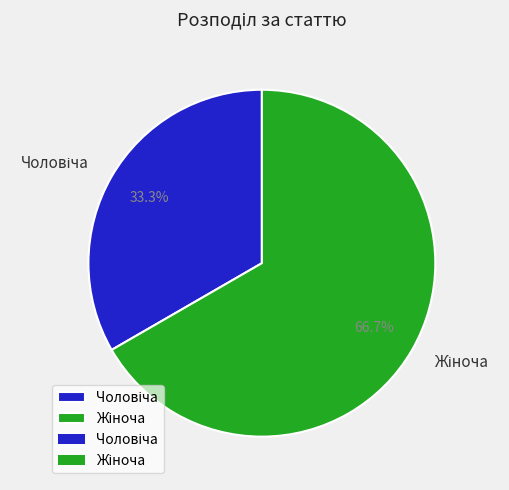

Does any single category account for the majority?

Yes